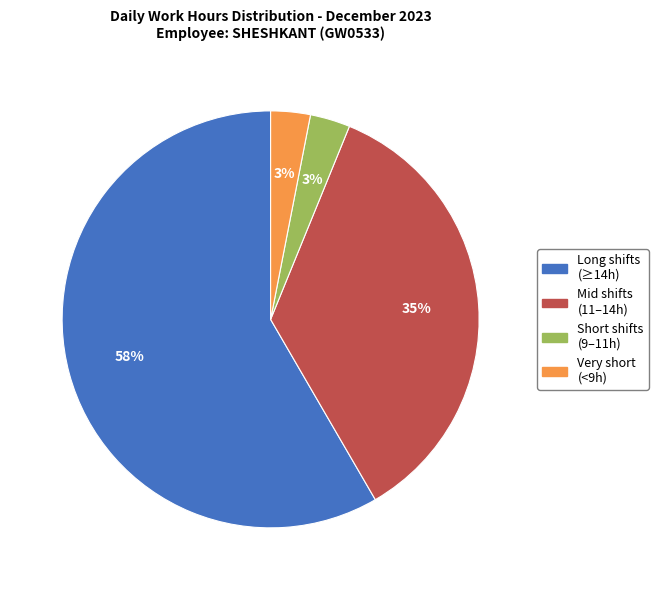

Is there a majority slice in this chart?

Yes